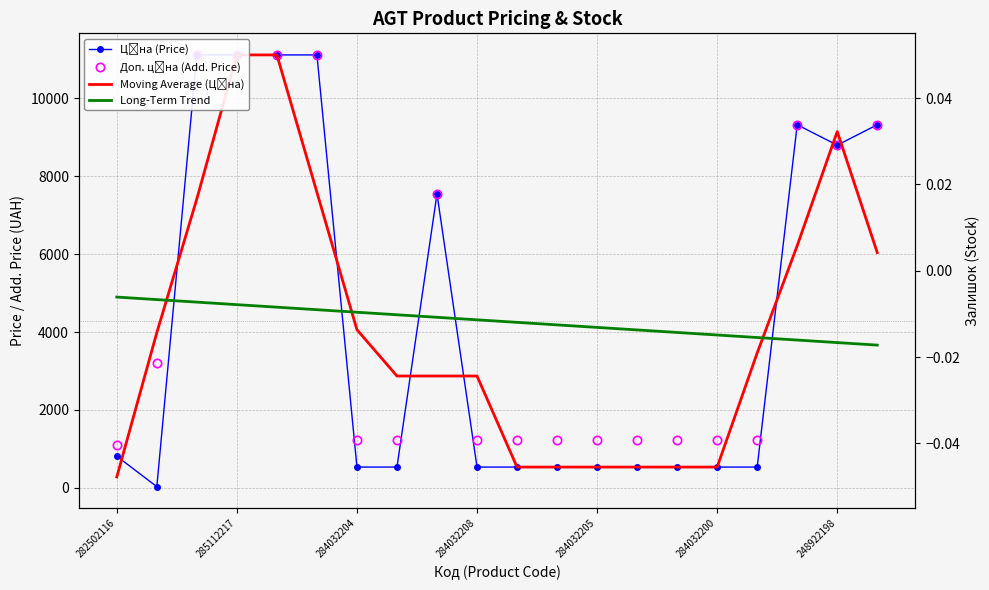

How many lines are shown in the chart?

4